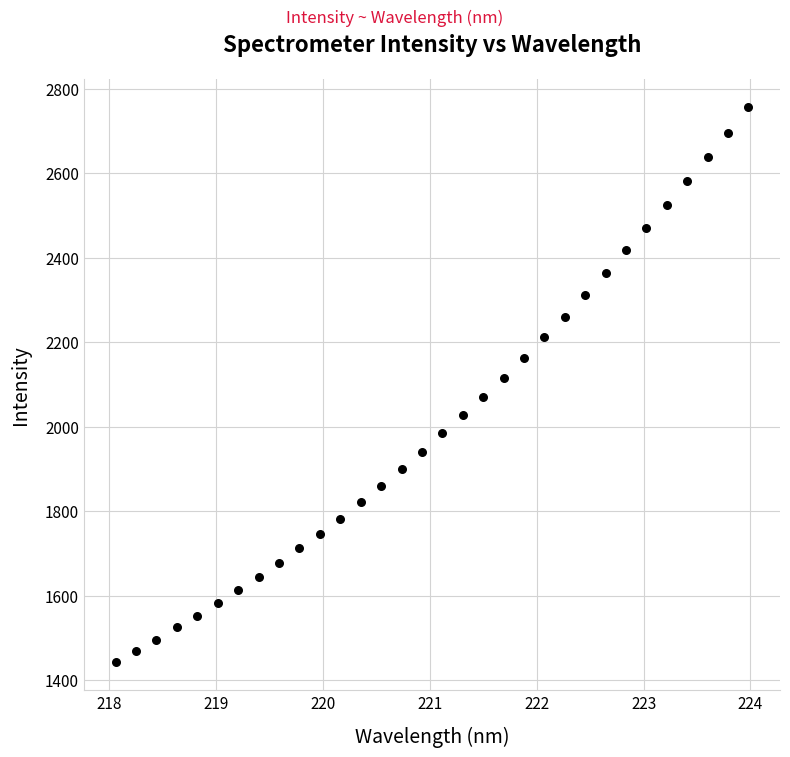

What is the range of X values (max minus min)?

5.9